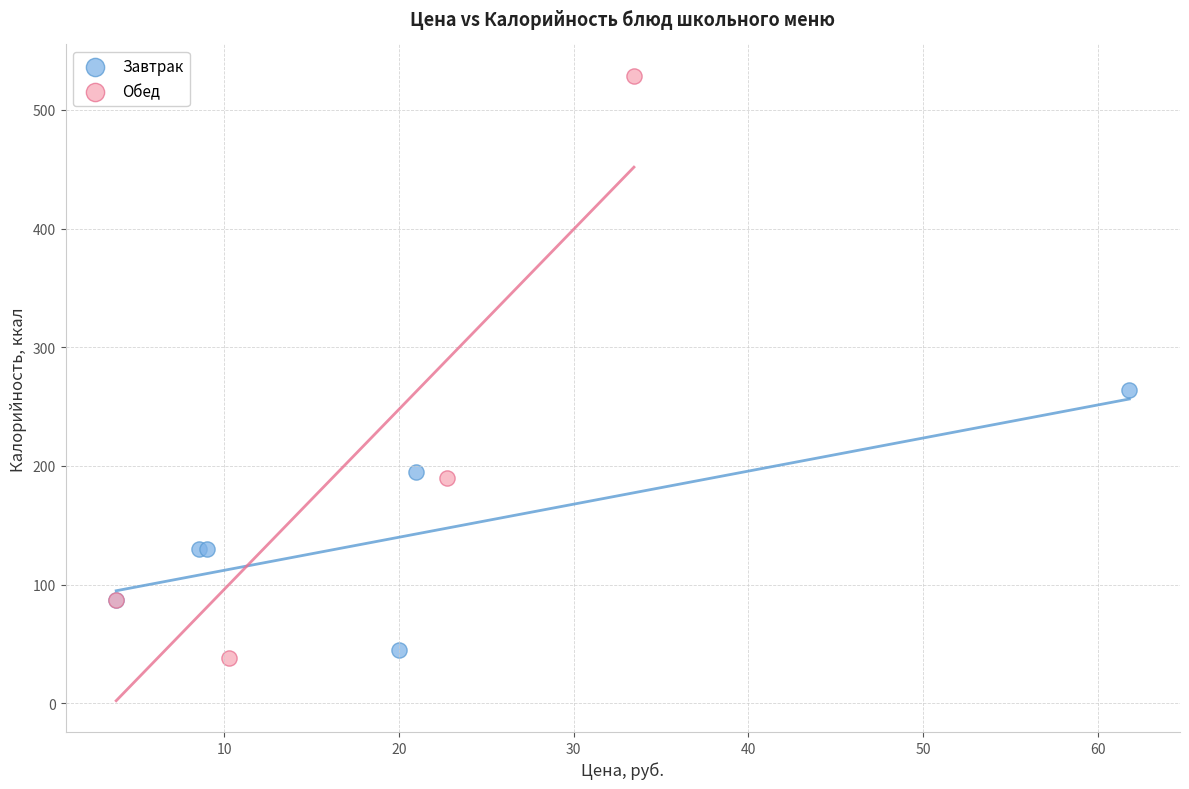

Which series reaches the maximum Y coordinate?

Обед